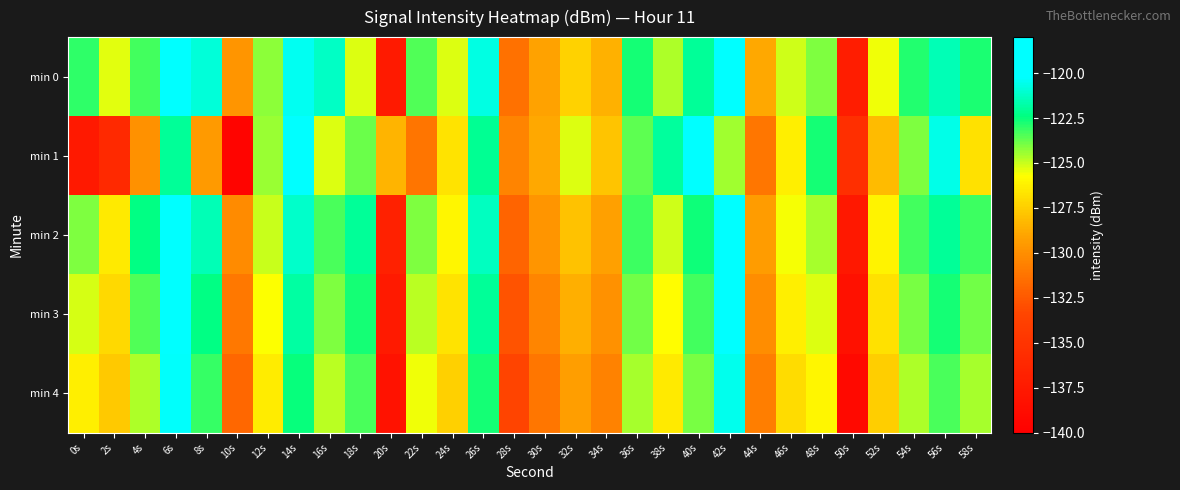

Which label corresponds to the largest value in the chart?

42s